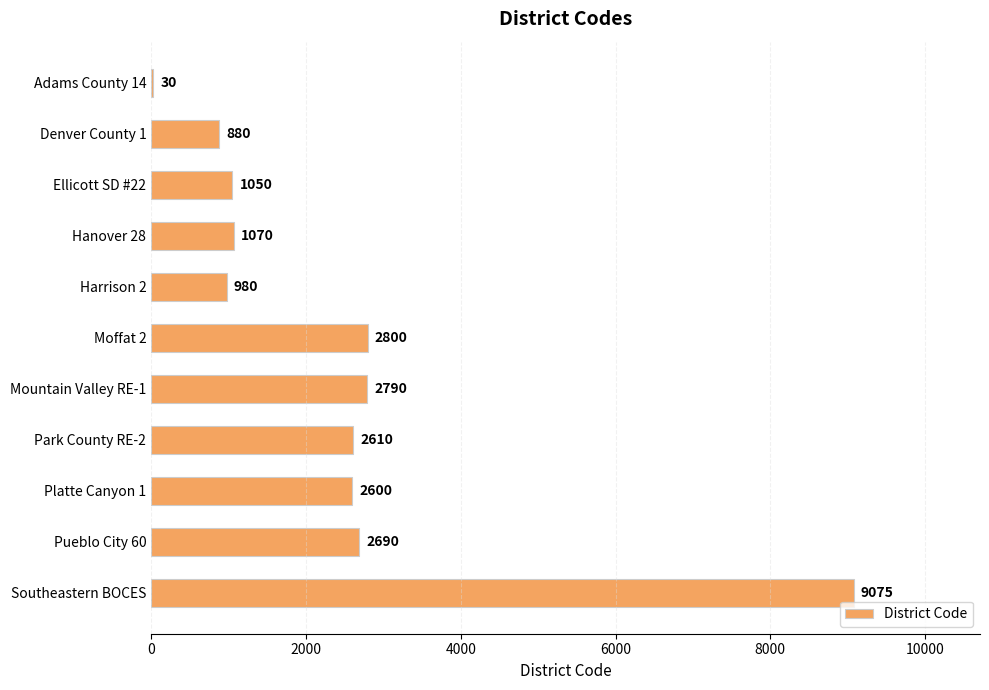

What is the ratio of the value at Pueblo City 60 to the value at Mountain Valley RE-1?

1.0